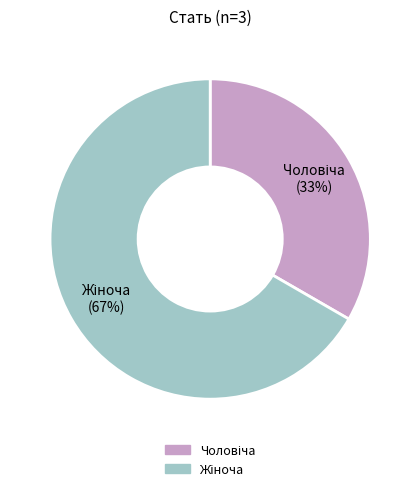

To the nearest percent, what is the average slice percentage?

50%